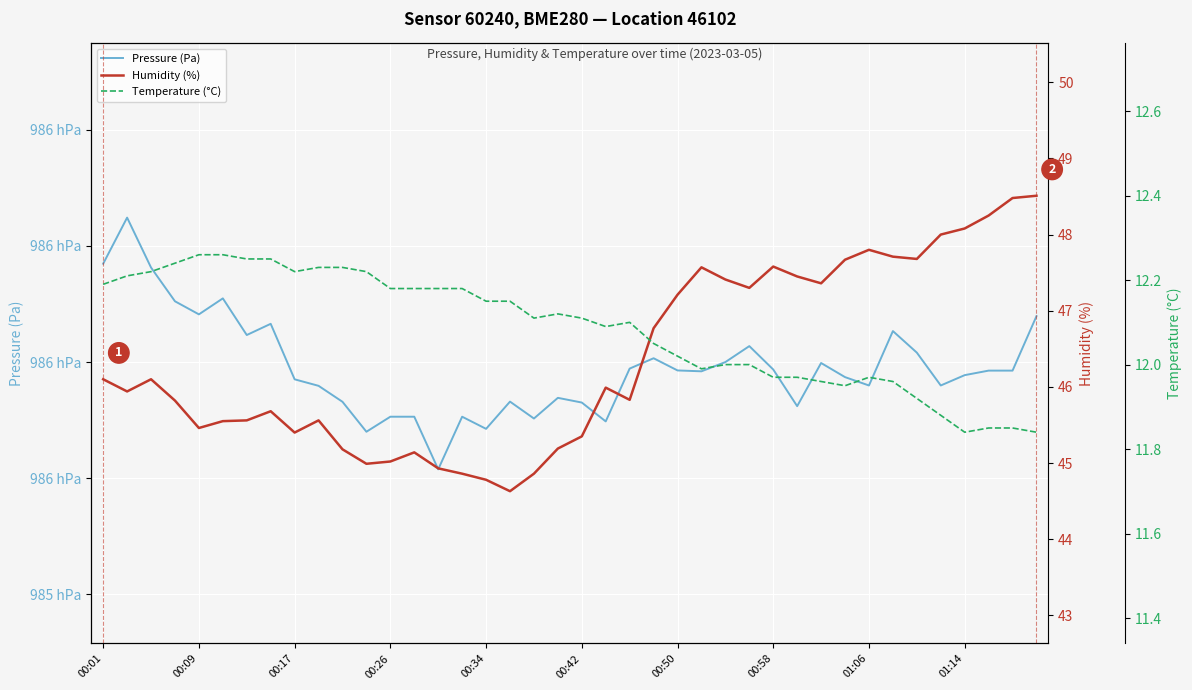

True or false: Humidity (%) and Temperature (°C) cross at least once.

False